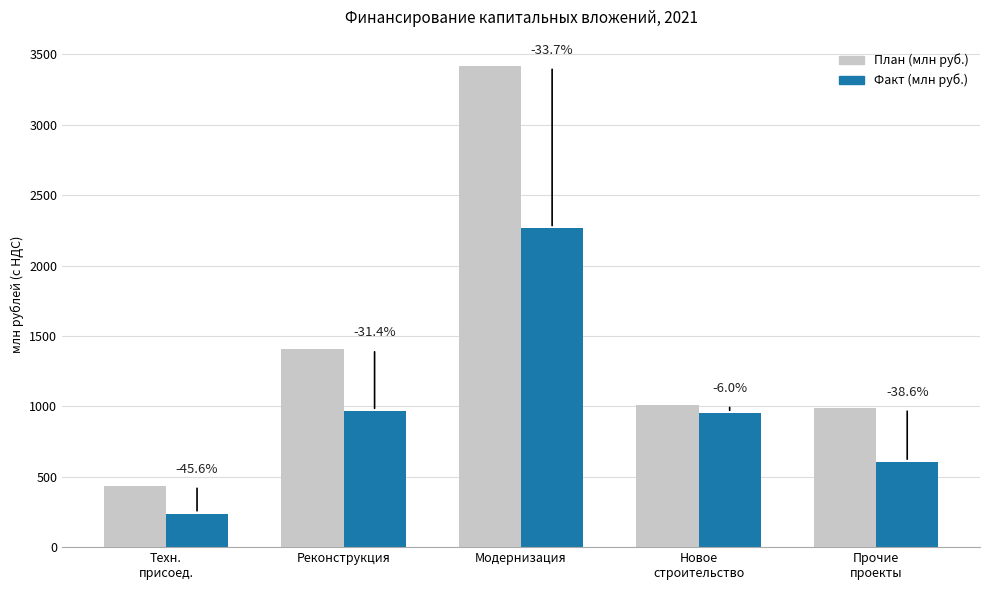

How many bars are there in total?

10